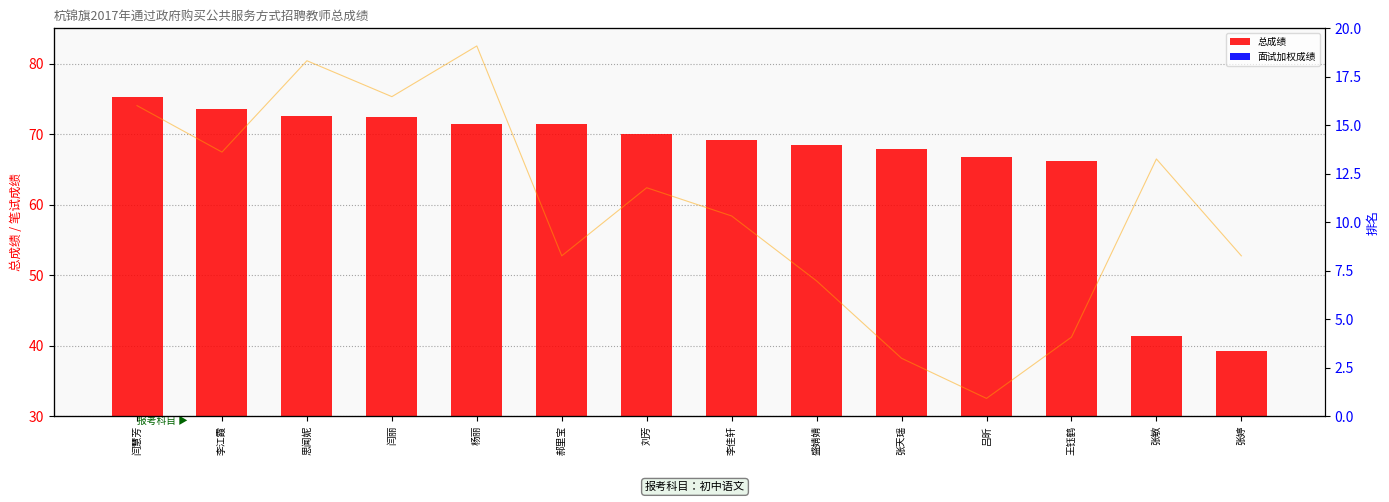

Reading left to right, list all the values displayed in this chart.

总成绩: 闫慧芳=75.3	李江霞=73.6	思闻妮=72.6	闫丽=72.5	杨丽=71.4	郝里宝=71.4	刘芳=70.1	李佳轩=69.2	盛婧婧=68.5	张天瑶=67.8	吕昕=66.7	王钰鹤=66.2	张敏=41.4	张婷=39.2
面试加权成绩: 闫慧芳=5.0	李江霞=5.0	思闻妮=5.0	闫丽=5.0	杨丽=5.0	郝里宝=5.0	刘芳=5.0	李佳轩=5.0	盛婧婧=5.0	张天瑶=5.0	吕昕=5.0	王钰鹤=5.0	张敏=0.0	张婷=0.0
笔试成绩: 闫慧芳=71.0	李江霞=69.2	思闻妮=72.7	闫丽=71.3	杨丽=73.3	郝里宝=65.3	刘芳=67.9	李佳轩=66.8	盛婧婧=64.4	张天瑶=61.4	吕昕=59.9	王钰鹤=62.2	张敏=69.0	张婷=65.3